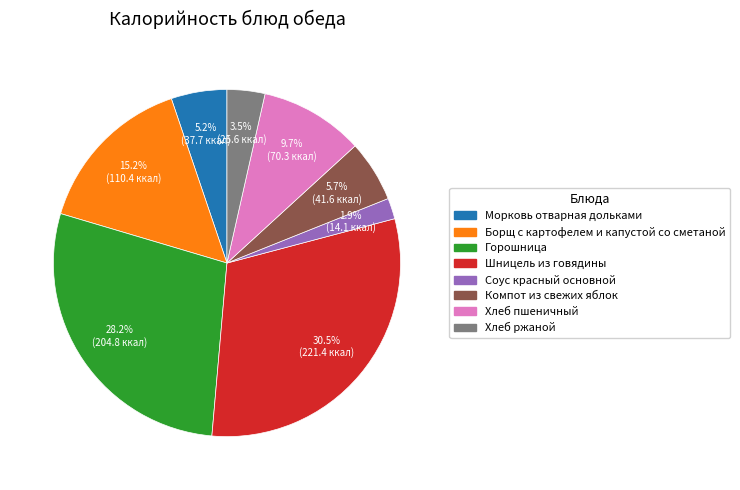

Which has a higher value, Шницель из говядины or Борщ с картофелем и капустой со сметаной?

Шницель из говядины